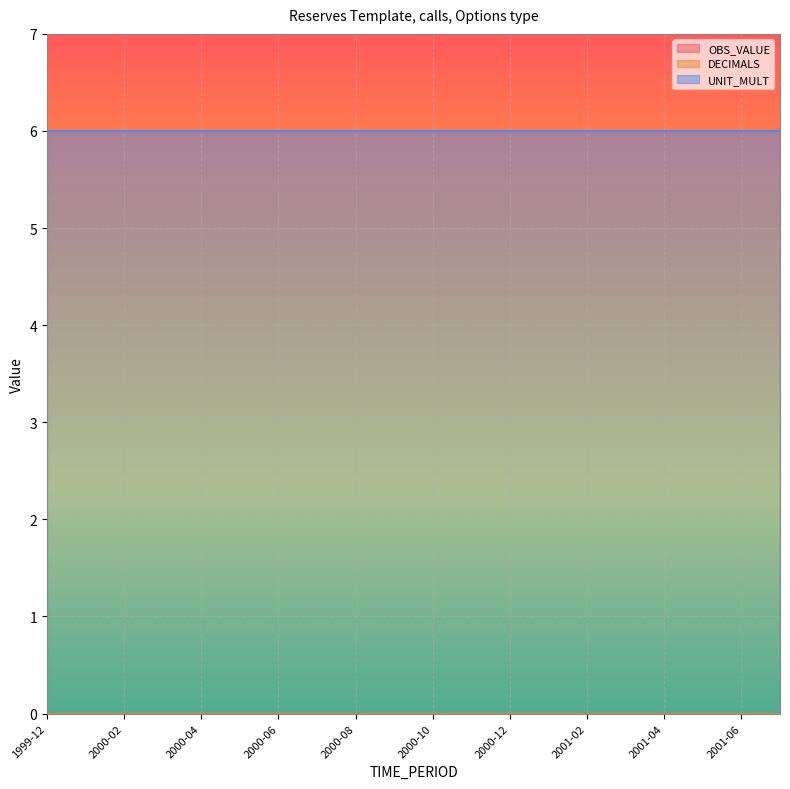

What position from the right is 2001-06?

2